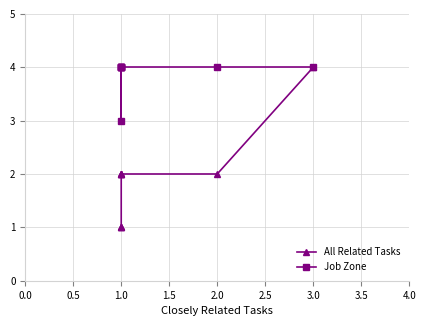

True or false: All Related Tasks has more than 2 points higher than both neighbors.

False